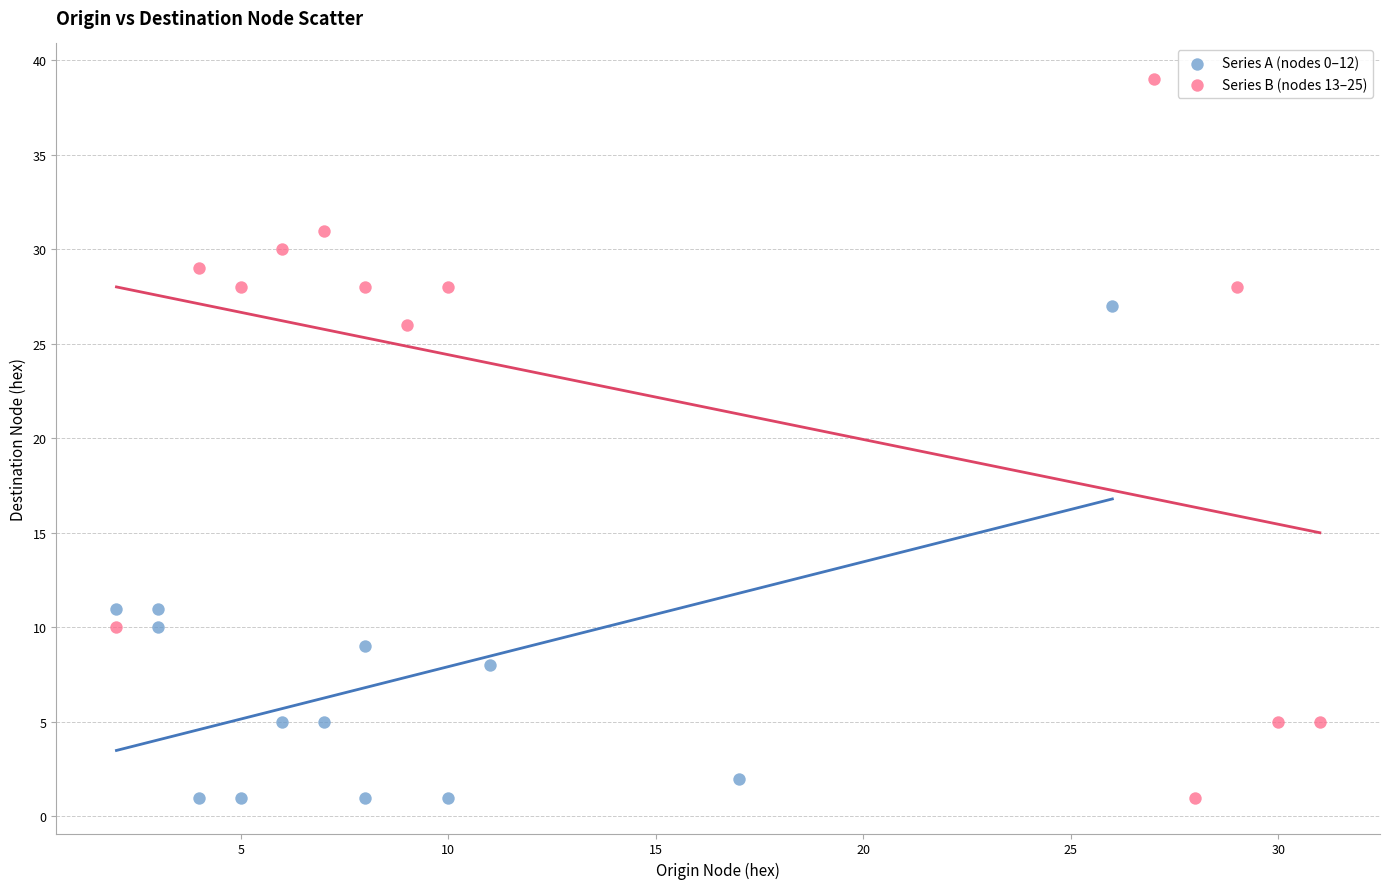

Which series reaches the maximum Y coordinate?

Series B (nodes 13–25)